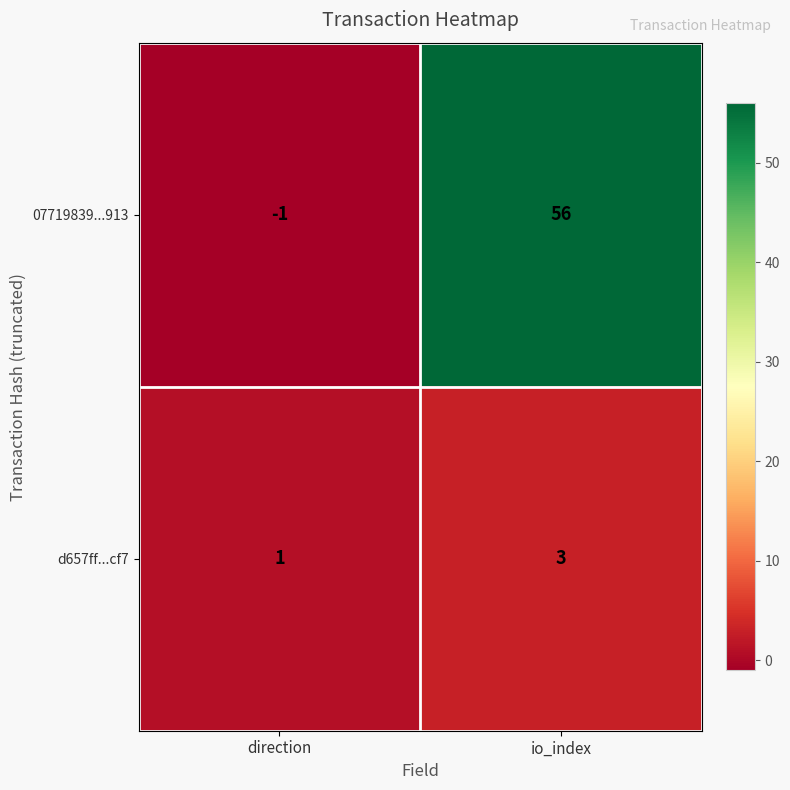

Reading left to right, what are all the values shown in this chart?

07719839...913: -1	56
d657ff...cf7: 1	3